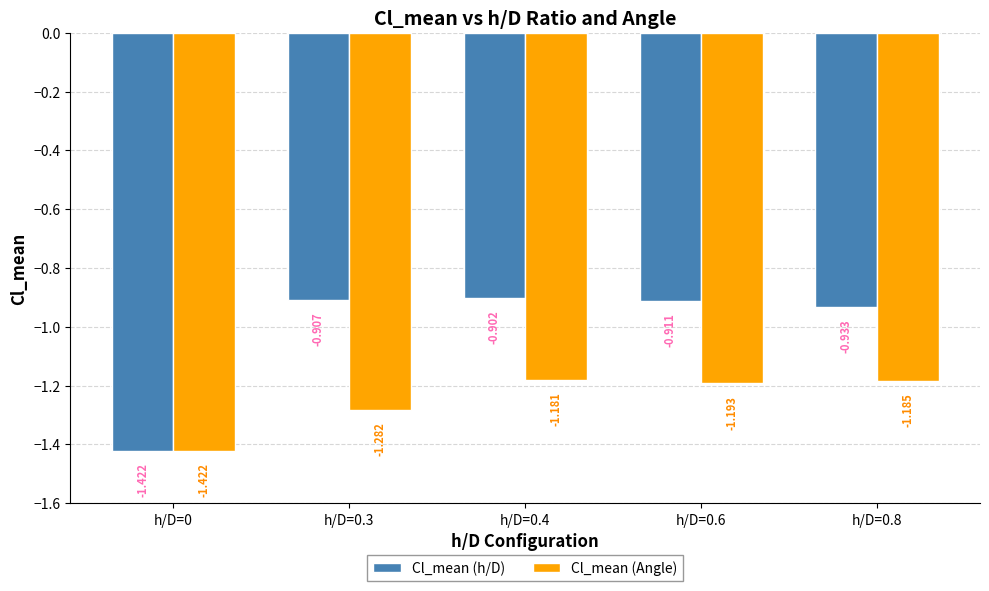

What is the difference between the highest and lowest values at h/D=0.6?

0.3